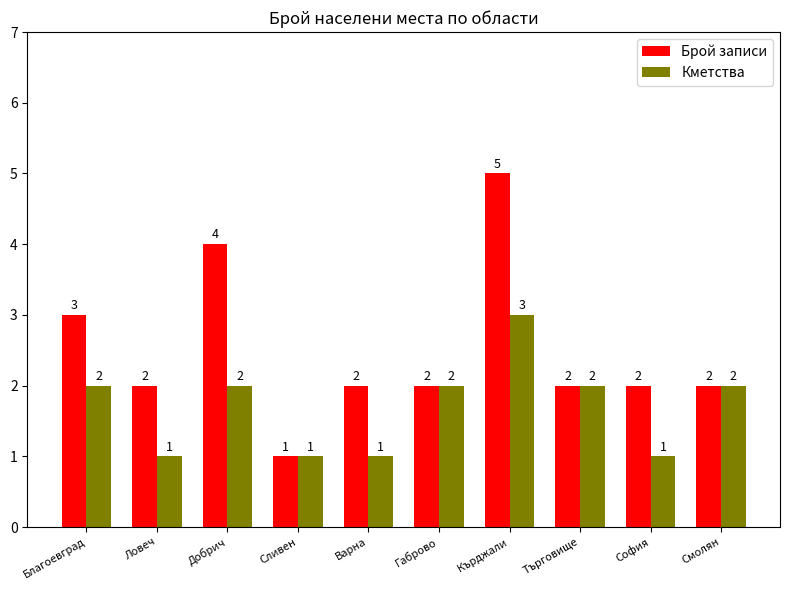

What is the minimum value shown in the chart?

1